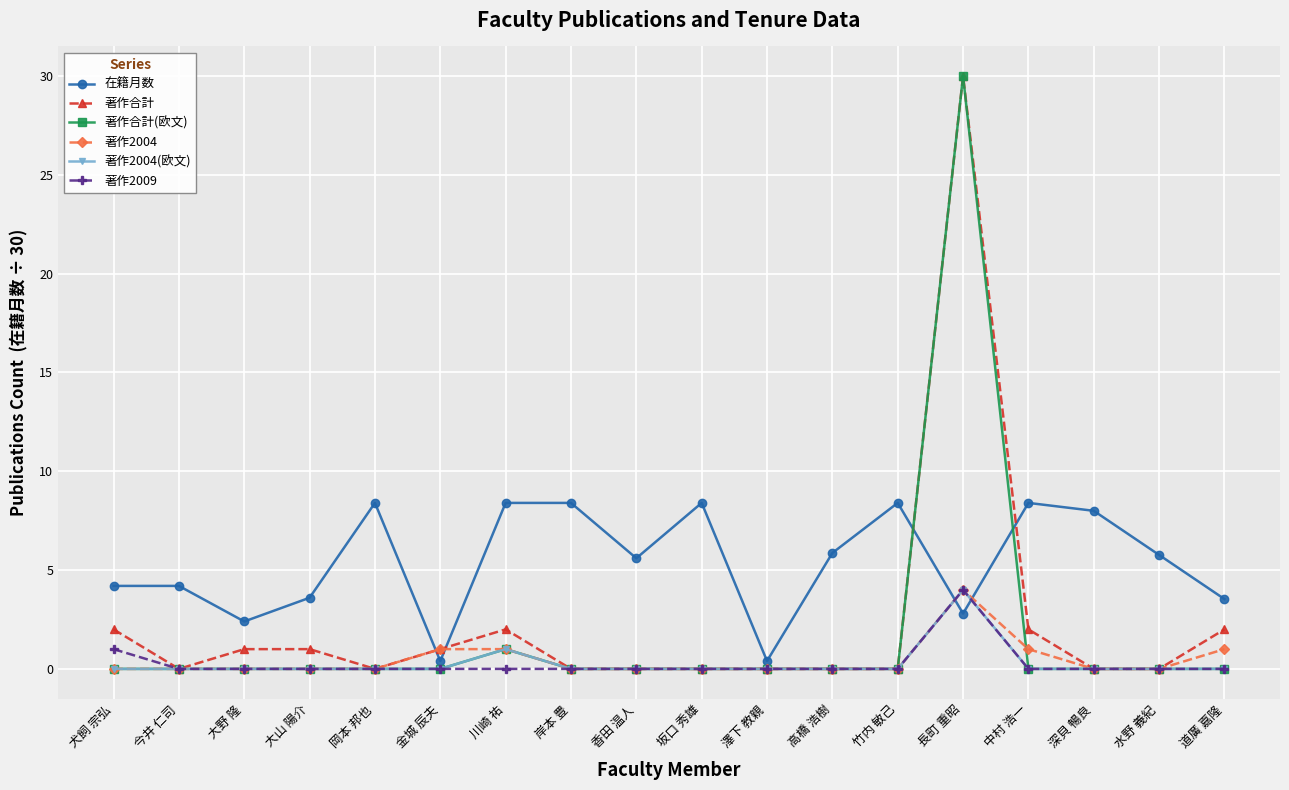

What is the label of the 1st point from the left?

犬飼 宗弘